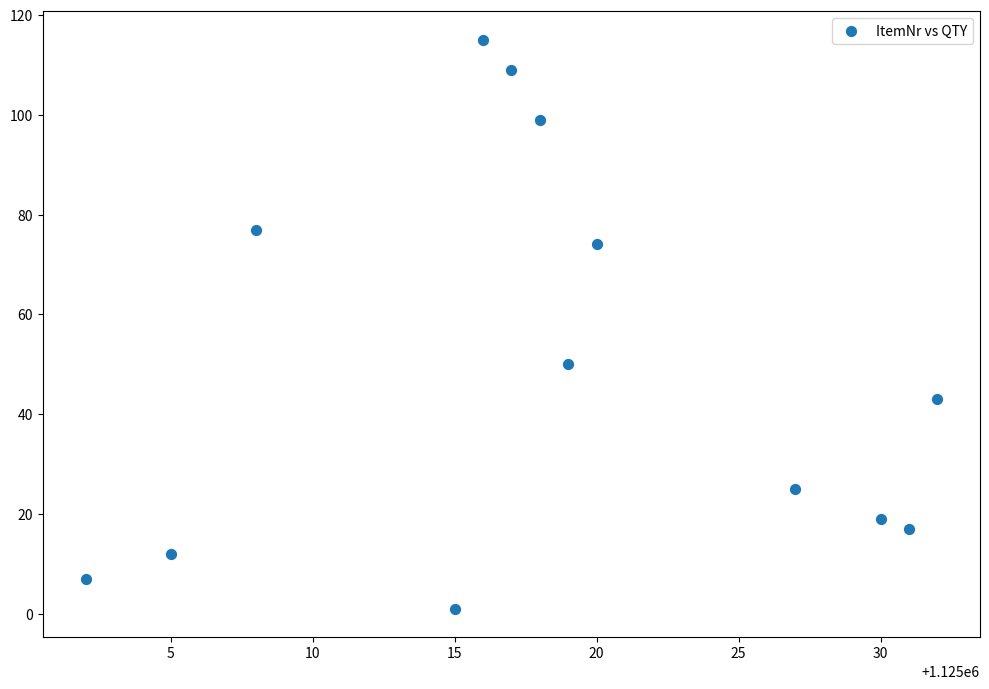

What Y value in the scatter plot is closest to 58?

50